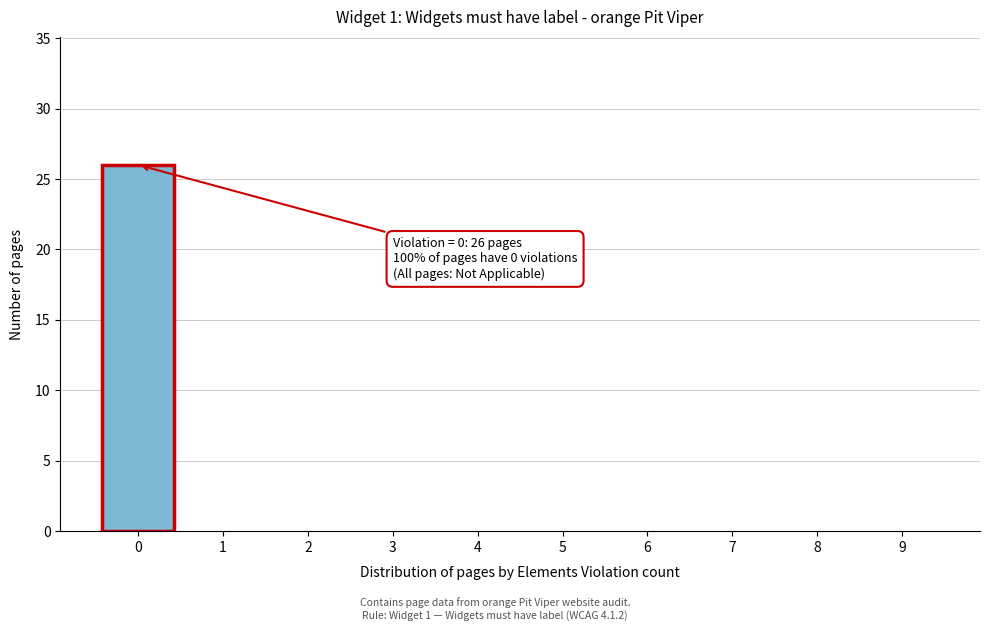

Reading left to right, extract all data points from this chart.

0=26	1=0	2=0	3=0	4=0	5=0	6=0	7=0	8=0	9=0